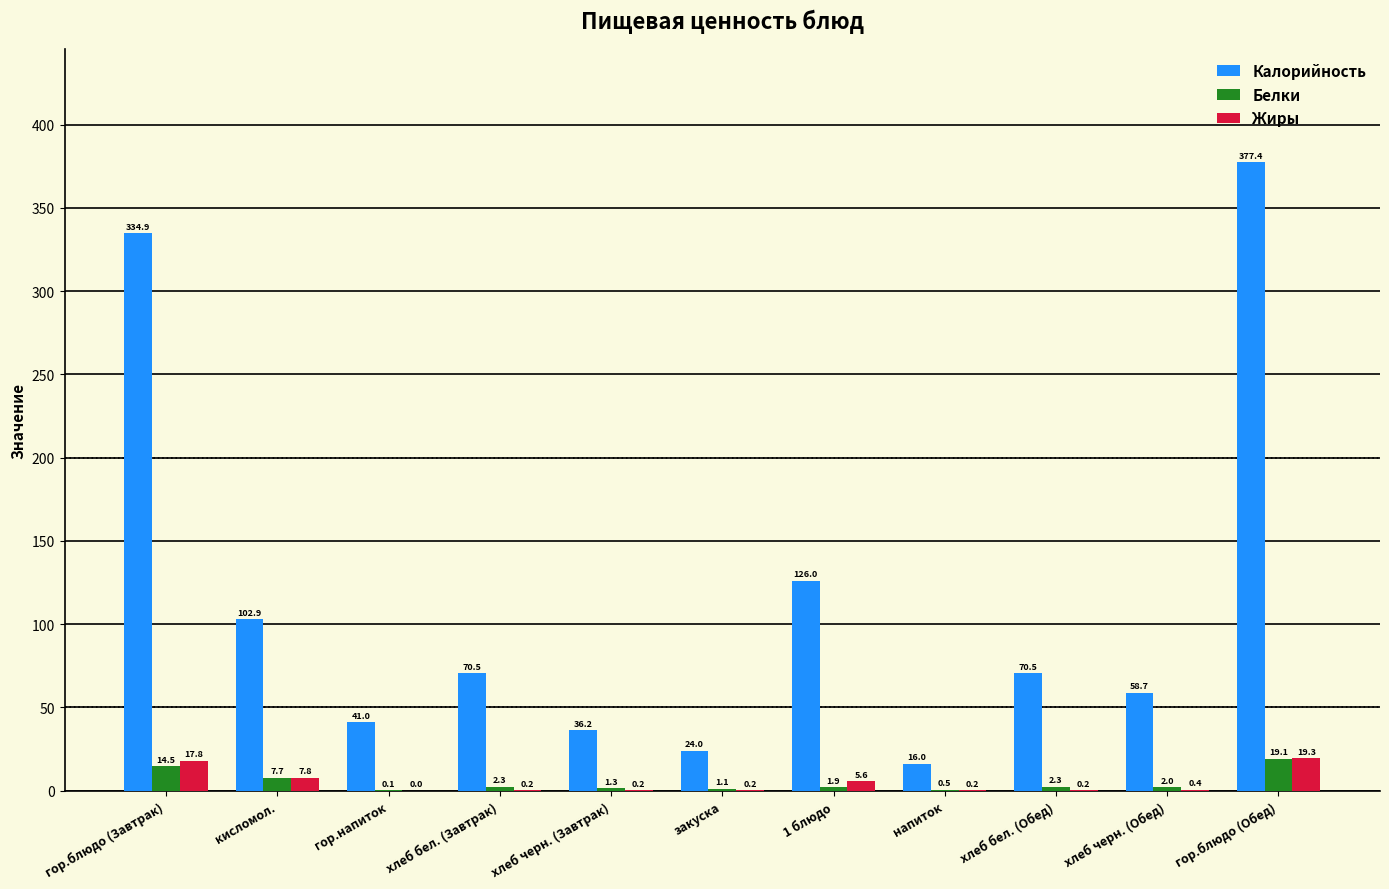

Does the chart contain stacked bars?

No